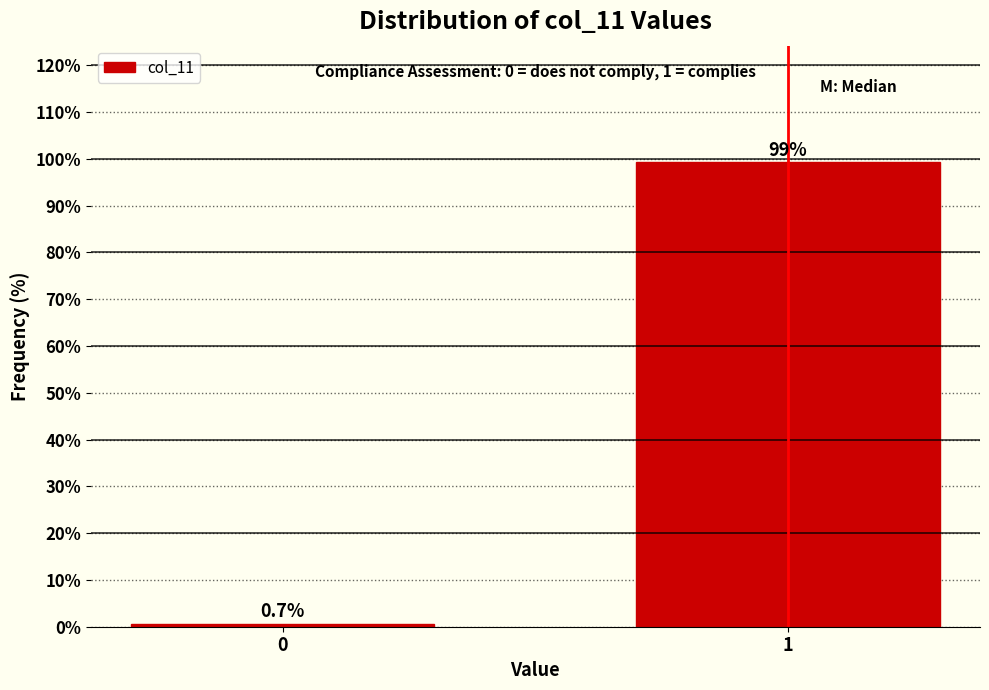

Reading left to right, what are all the values shown in this chart?

0.7	99.3